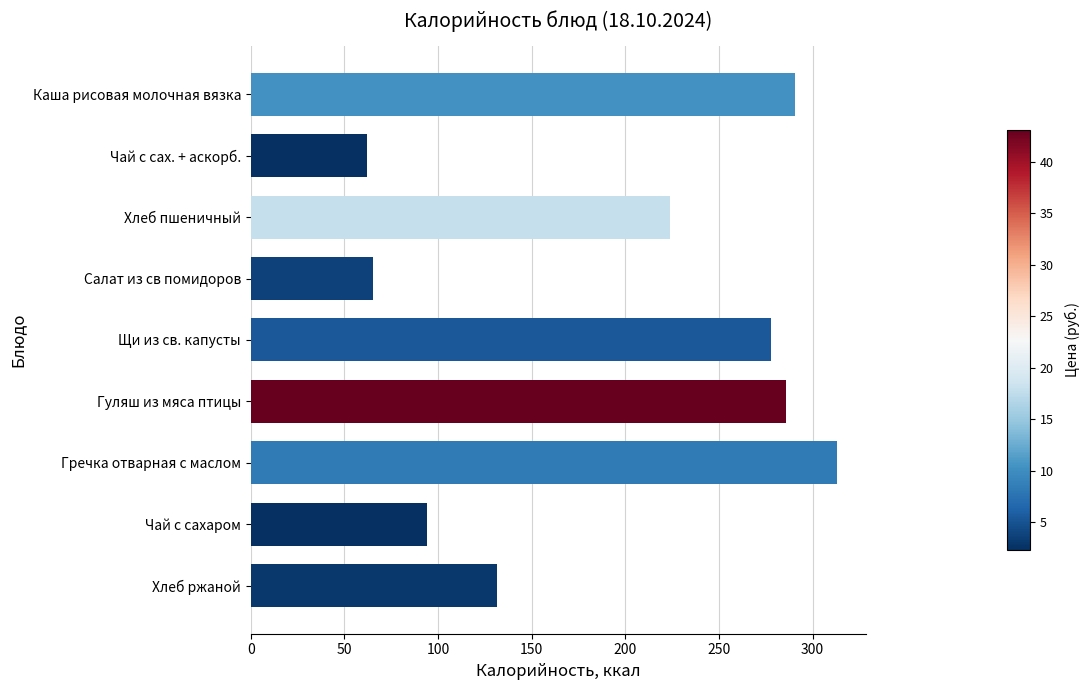

Is it true that the value at Хлеб пшеничный is 350.3?

False